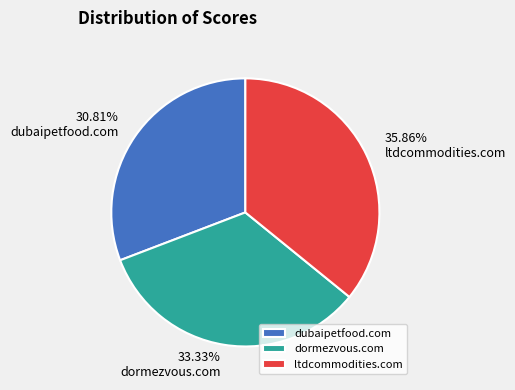

How many segments does this pie chart have?

3